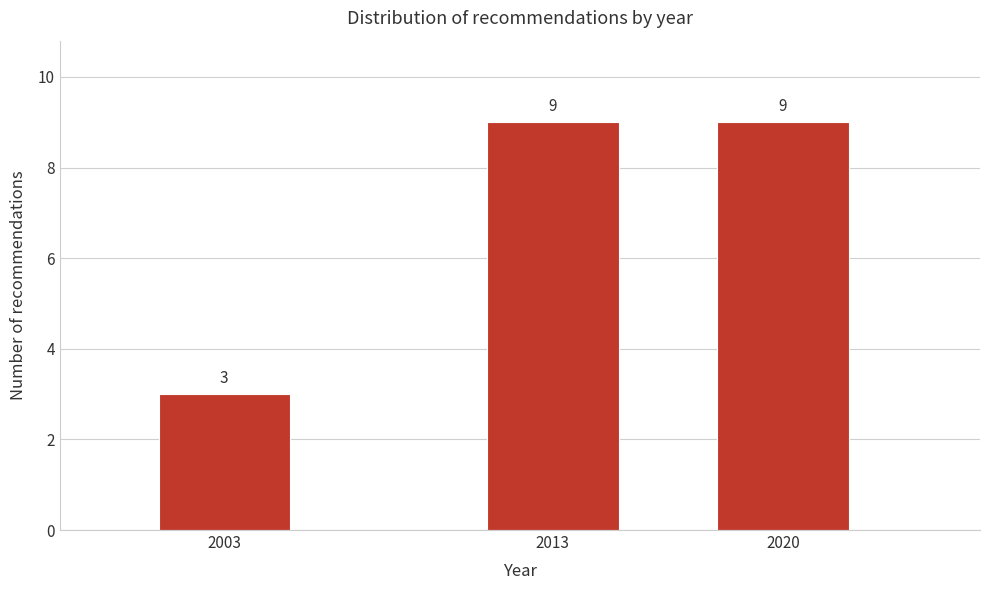

Reading right to left, transcribe all the data shown in this chart.

2020=9	2013=9	2003=3